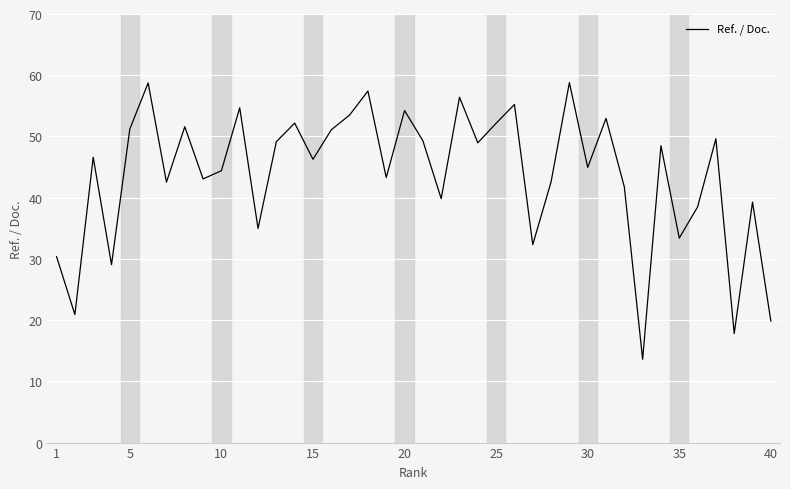

What is the greatest value displayed?

58.8